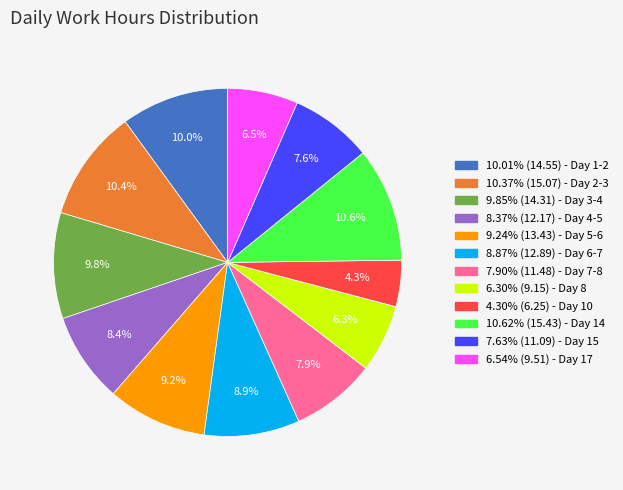

Does any single category account for the majority?

No